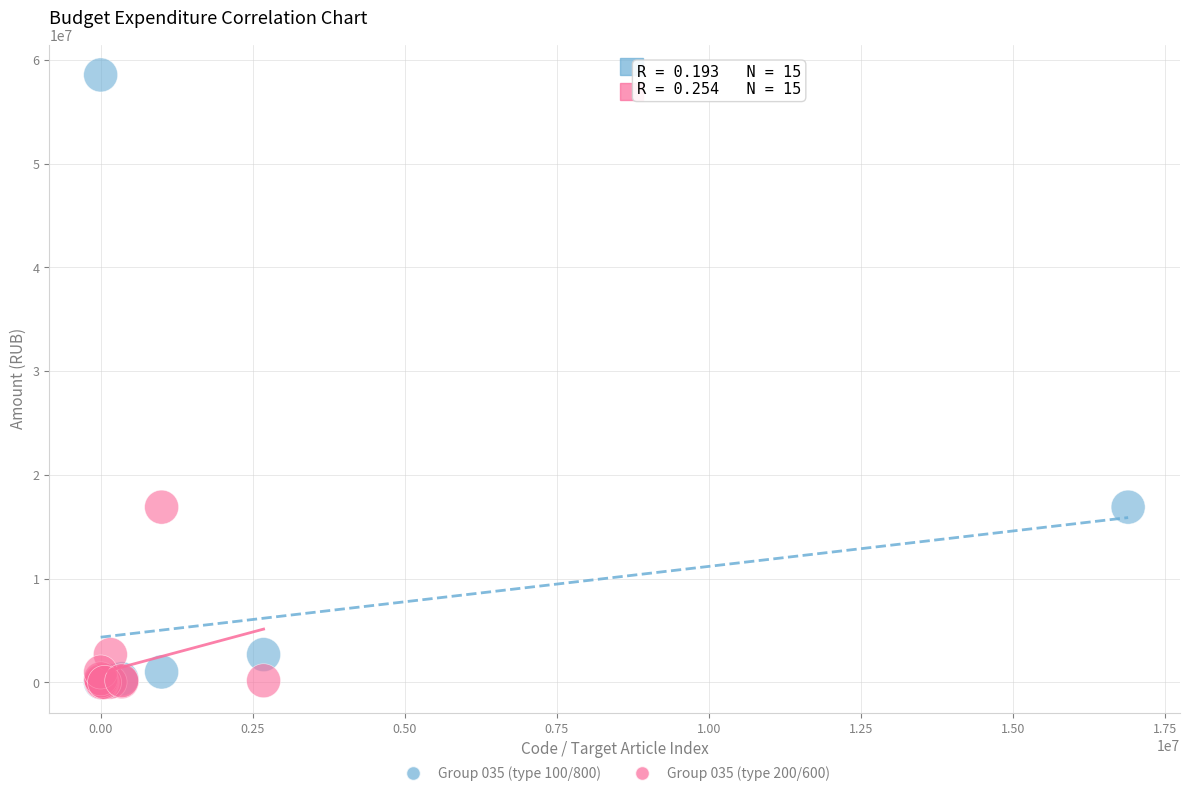

Which series has the widest spread of Y values?

Group 035 (type 100/800)